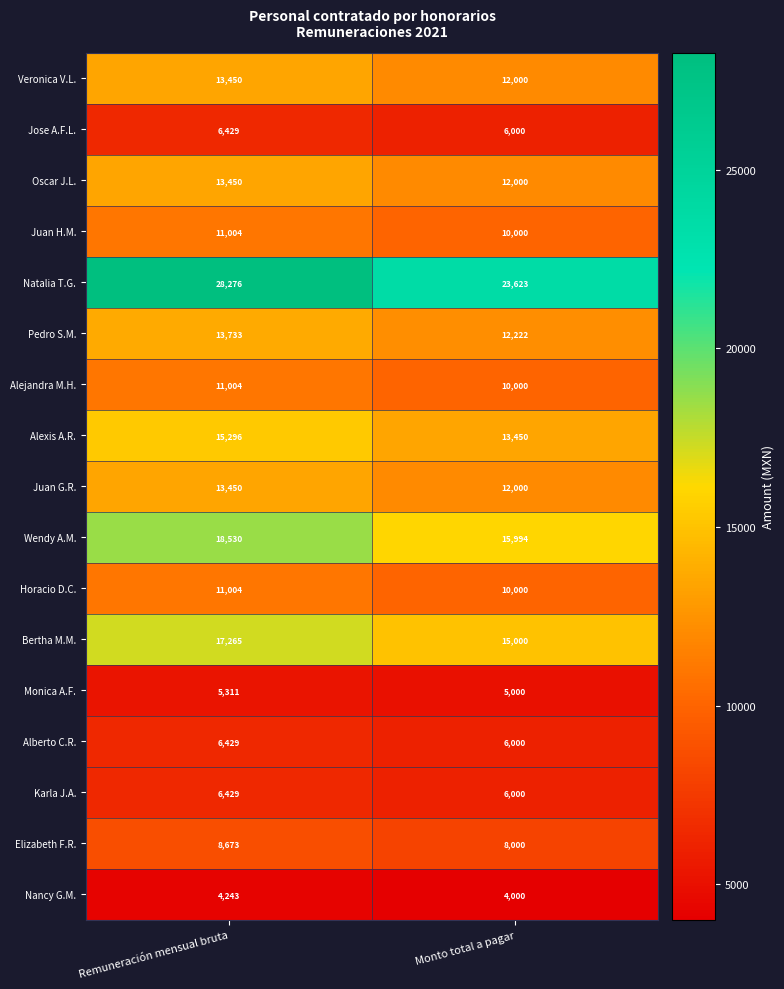

The Wendy A.M. series shows 22866 at Monto total a pagar. True or false?

False